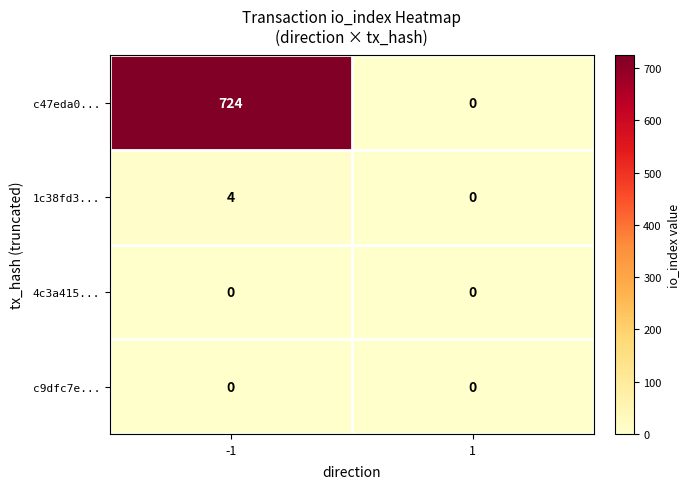

Reading left to right, list all the values displayed in this chart.

c47eda0...: 724	0
1c38fd3...: 4	0
4c3a415...: 0	0
c9dfc7e...: 0	0